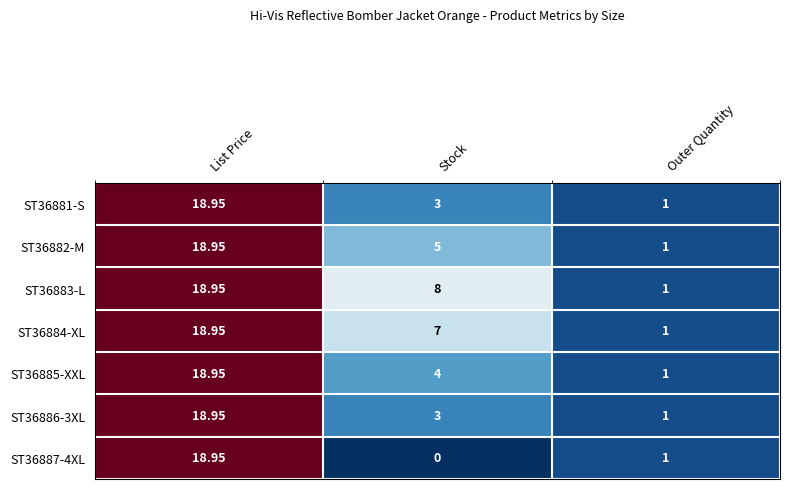

Which category has the lowest value in the ST36885-XXL series?

Outer Quantity